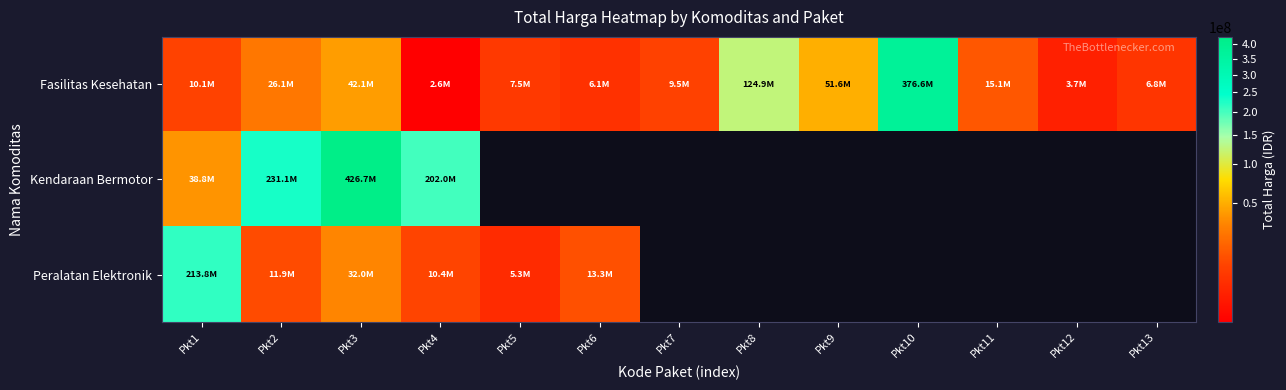

Which category has the lowest value in the Peralatan Elektronik series?

Pkt5